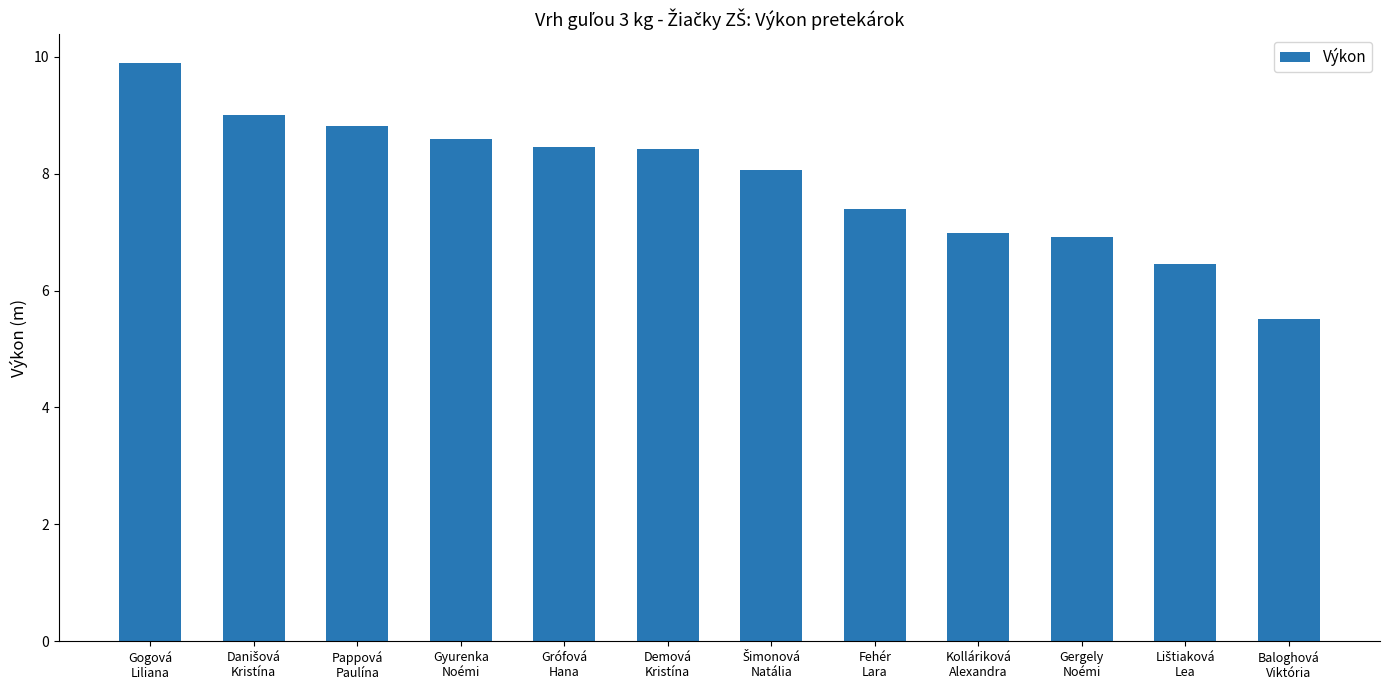

What is the greatest value displayed?

9.9